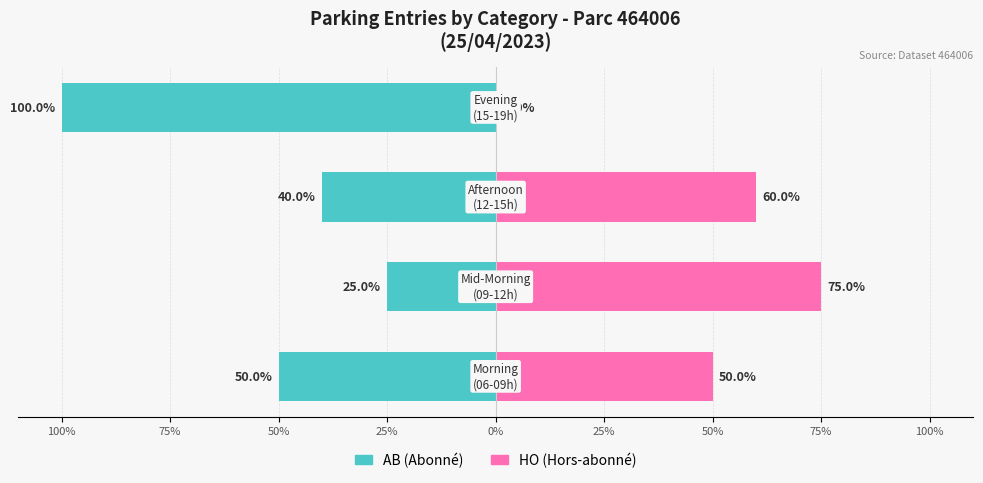

Reading left to right, list all the values displayed in this chart.

AB (Abonné): -50	-25	-40	-100
HO (Hors-abonné): 50	75	60	0